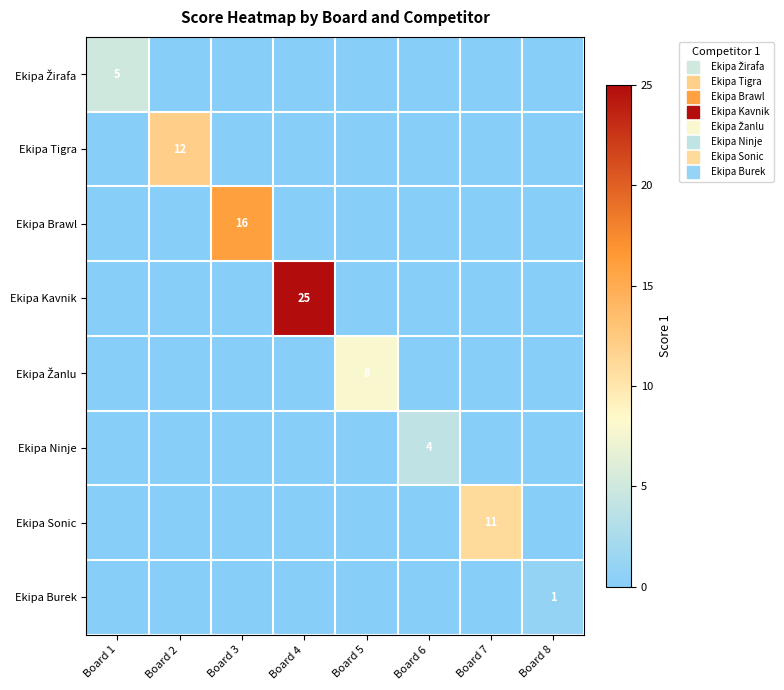

Count the number of categories in the chart.

8